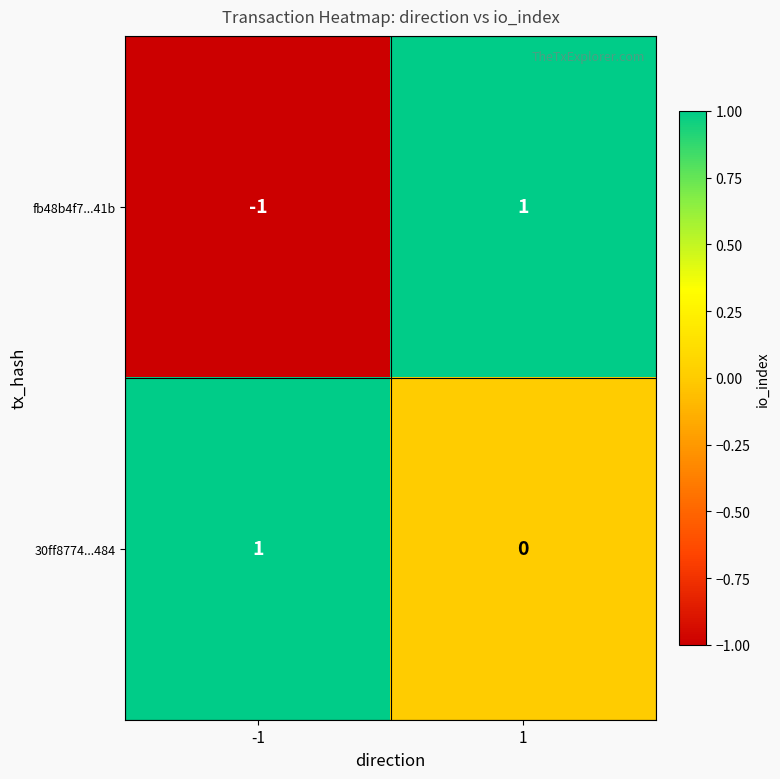

Which series has the largest total across all categories?

30ff8774...484